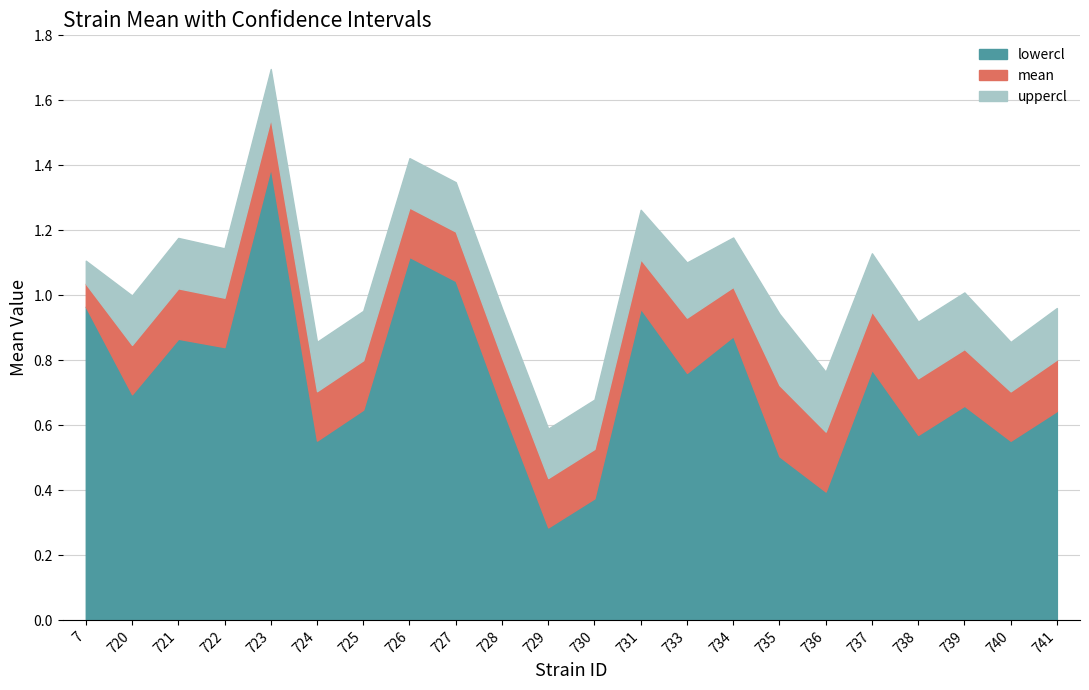

True or false: mean and lowercl cross at least once.

False